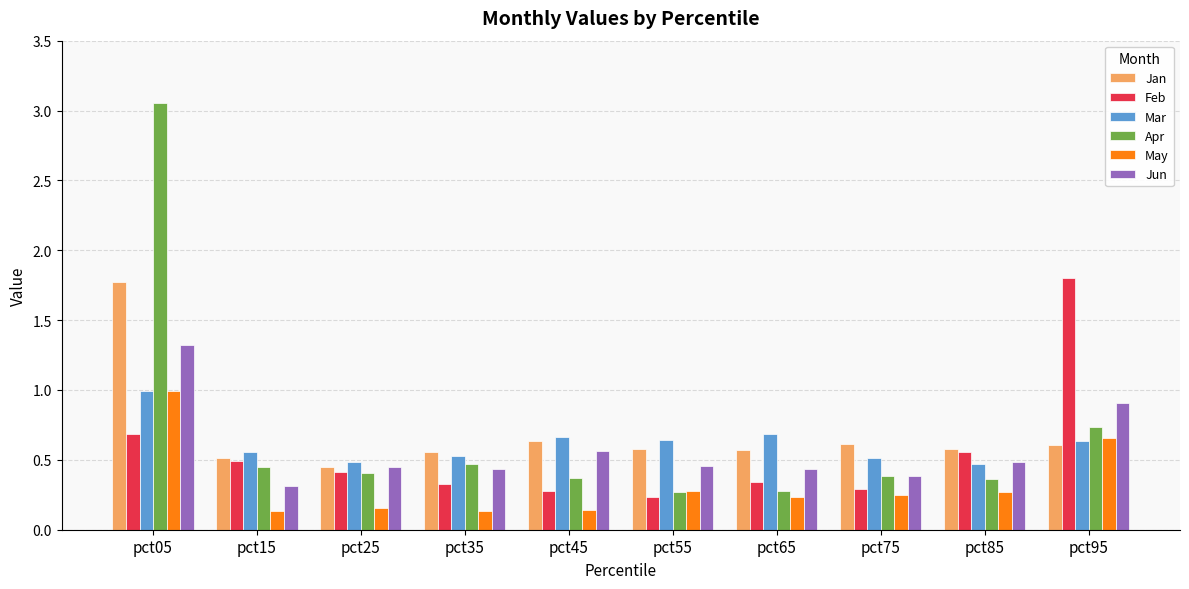

What is the total value across all series at pct55?

2.5